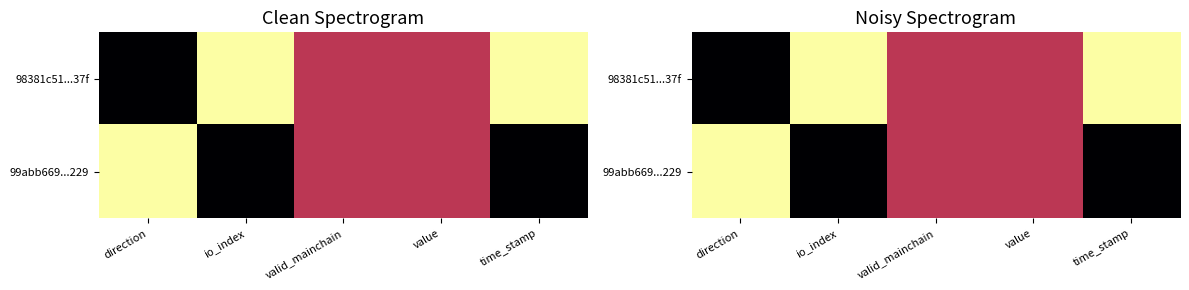

At which label is 98381c51...37f closest to 0?

direction